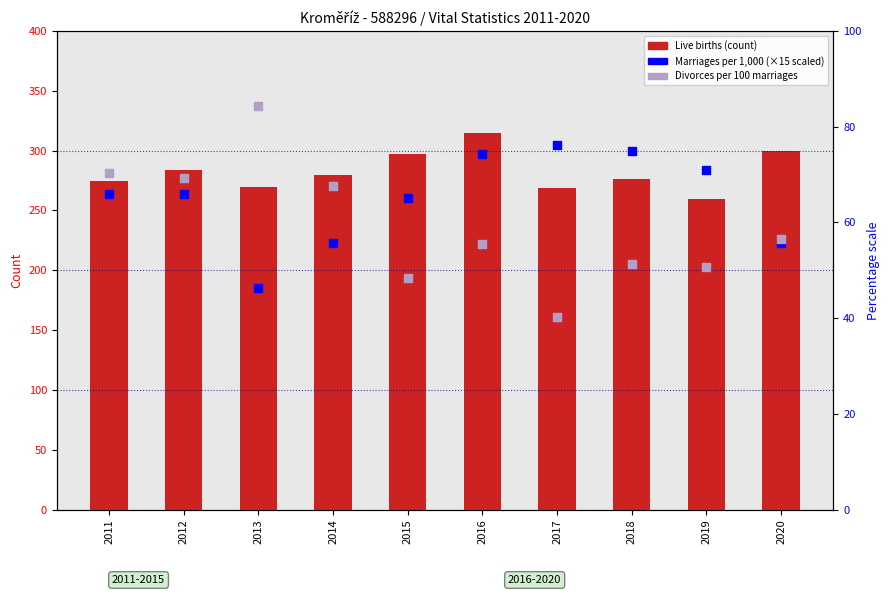

At which category is the sum across all series the highest?

2016